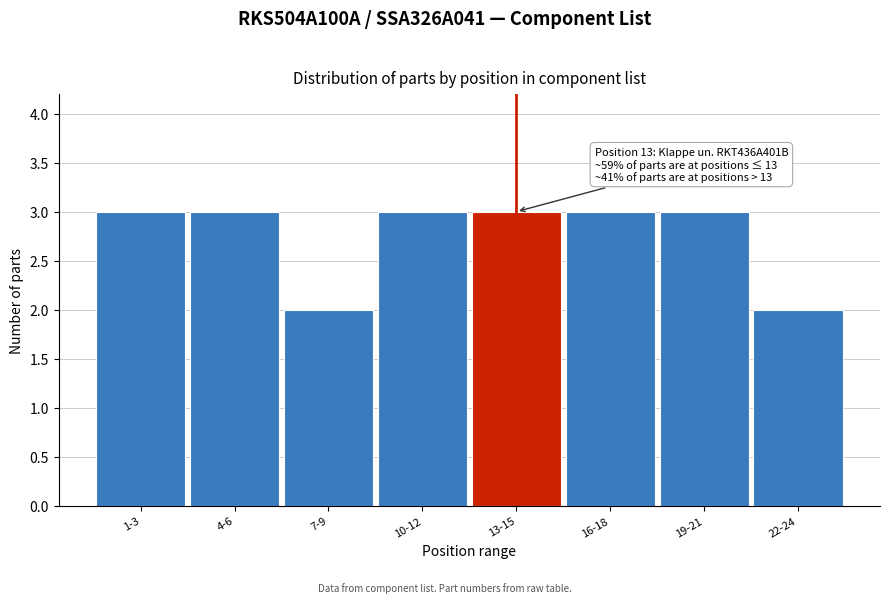

Reading right to left, list all the values displayed in this chart.

22-24=2	19-21=3	16-18=3	13-15=3	10-12=3	7-9=2	4-6=3	1-3=3